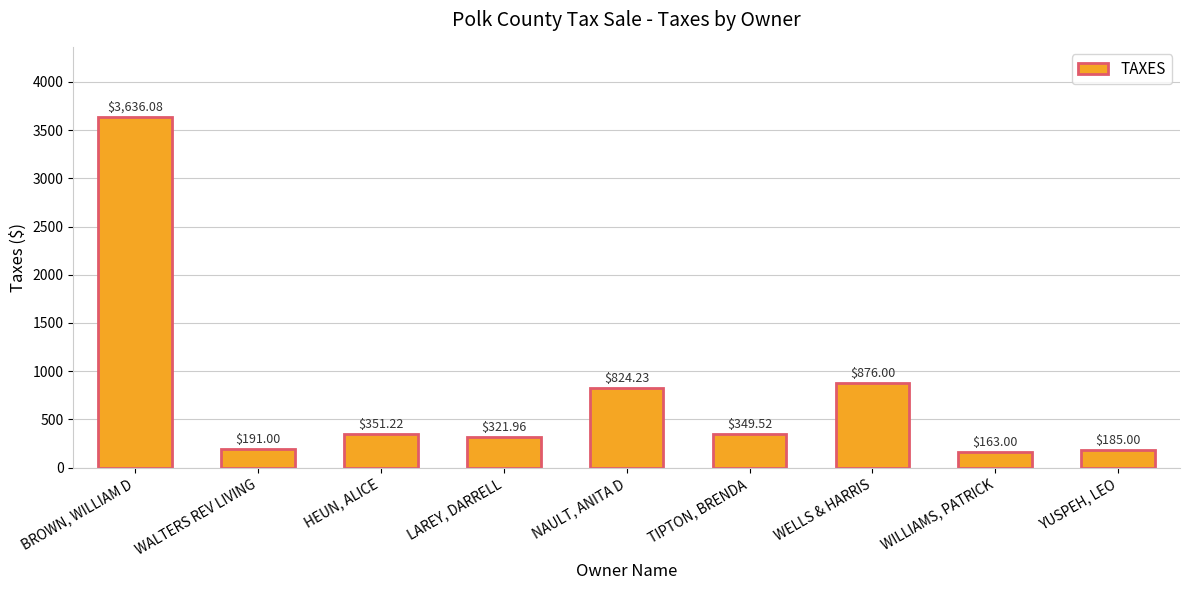

What is the difference between the maximum and minimum values?

3473.1